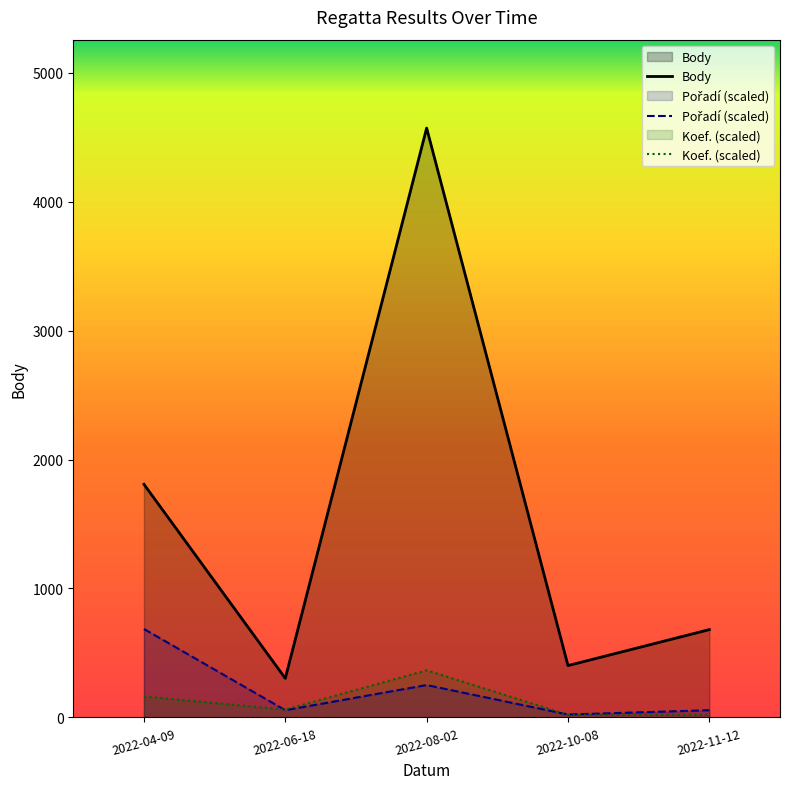

What is the label of the 2nd point from the right?

2022-10-08